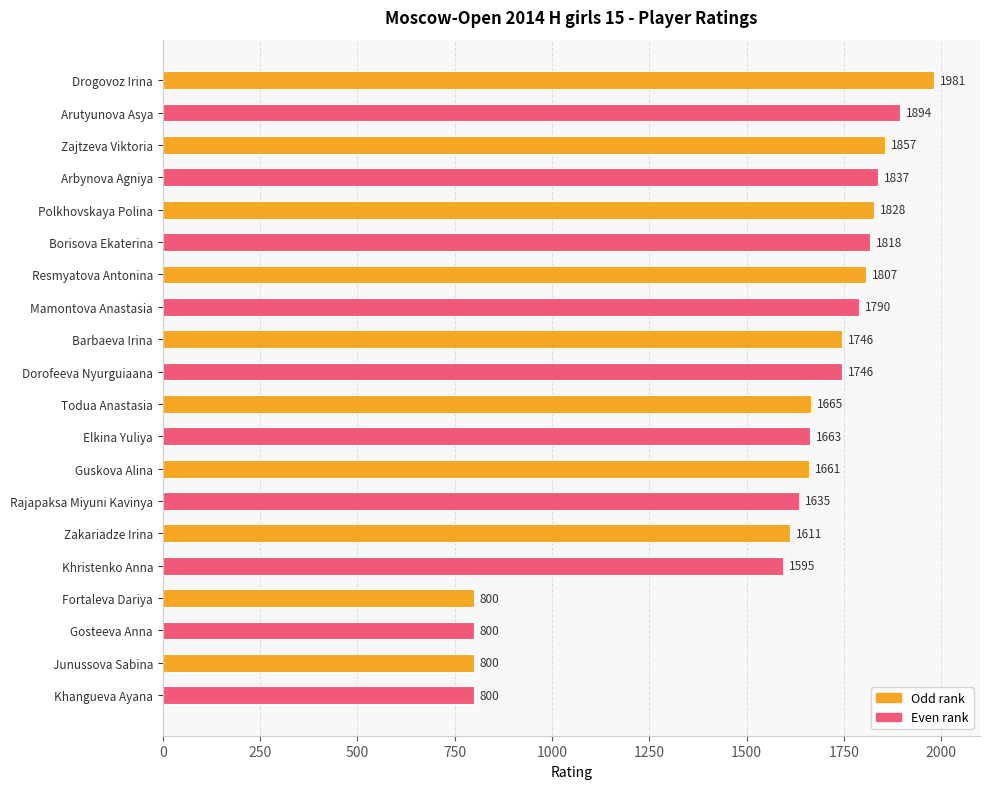

Are the bars horizontal?

Yes